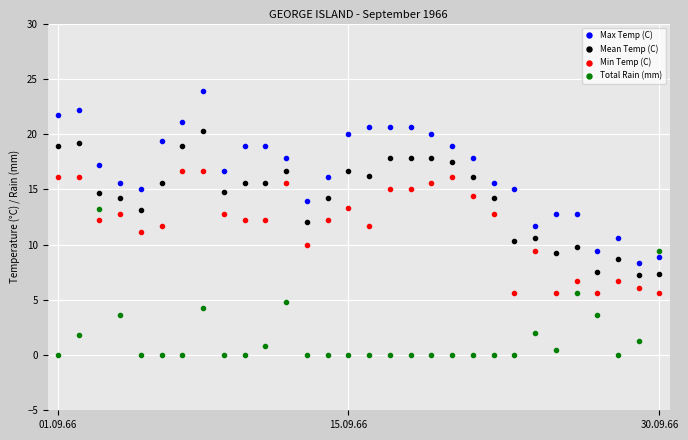

List the series in order of their peak value, highest first.

Max Temp (C), Mean Temp (C), Min Temp (C), Total Rain (mm)